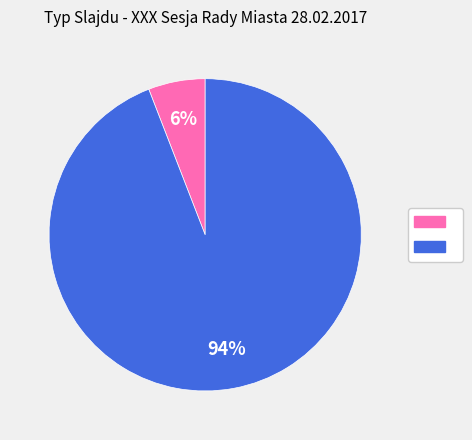

To the nearest percent, what is the difference between the largest and smallest slice percentages?

88%